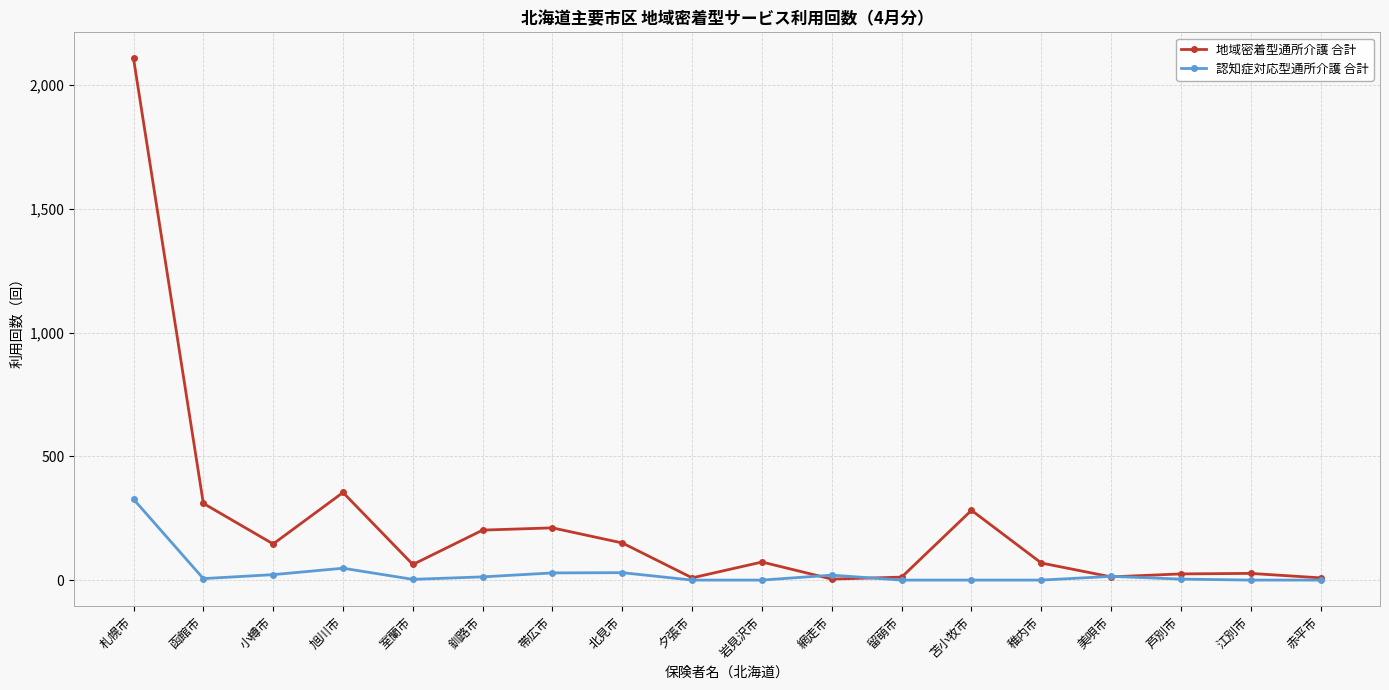

How many lines are shown in the chart?

2